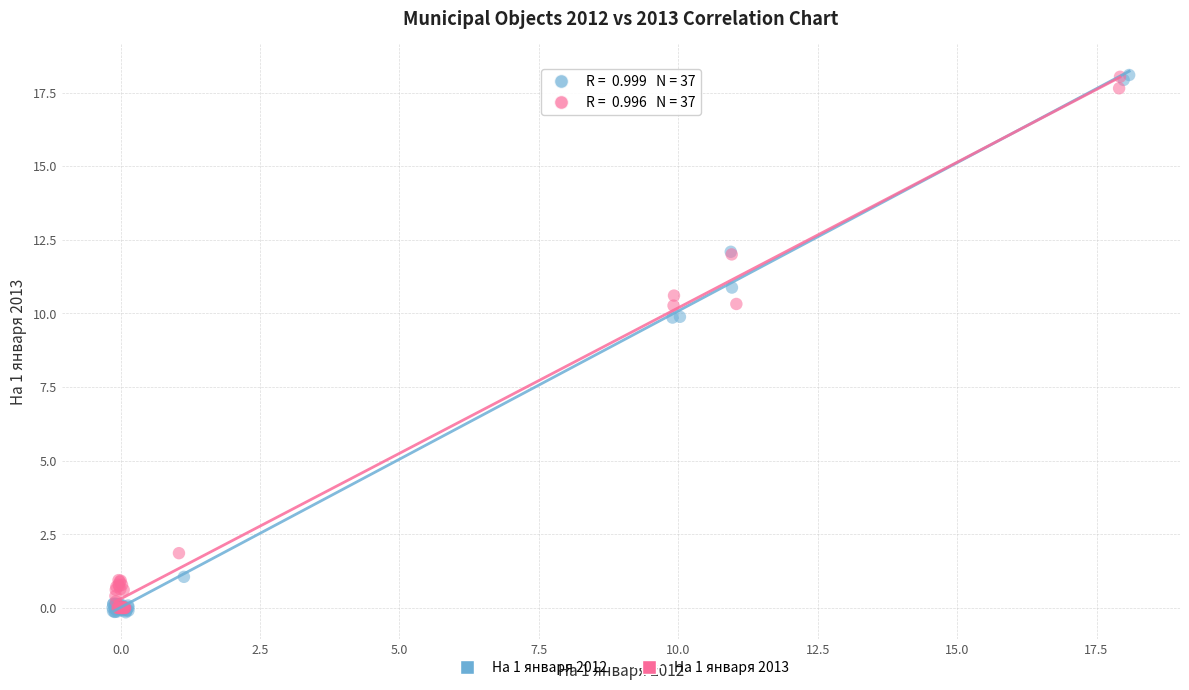

What are all the series names shown in the legend?

На 1 января 2012, На 1 января 2013